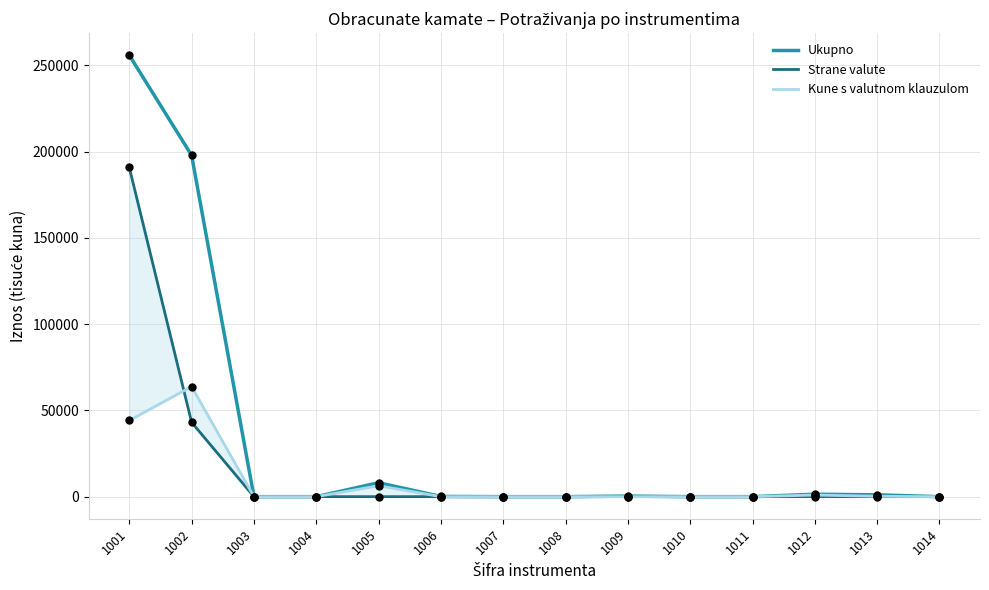

Which series contains the lowest Y value?

Ukupno